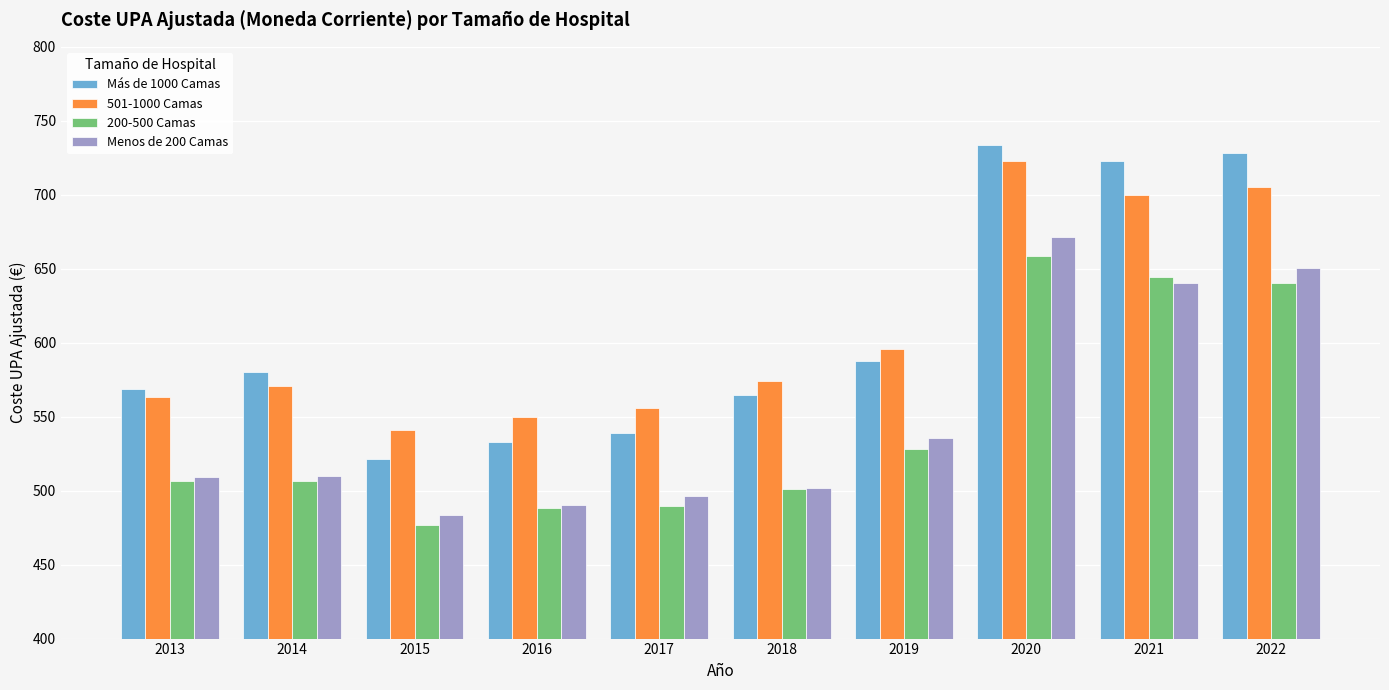

What are all the series names shown in the legend?

Más de 1000 Camas, 501-1000 Camas, 200-500 Camas, Menos de 200 Camas